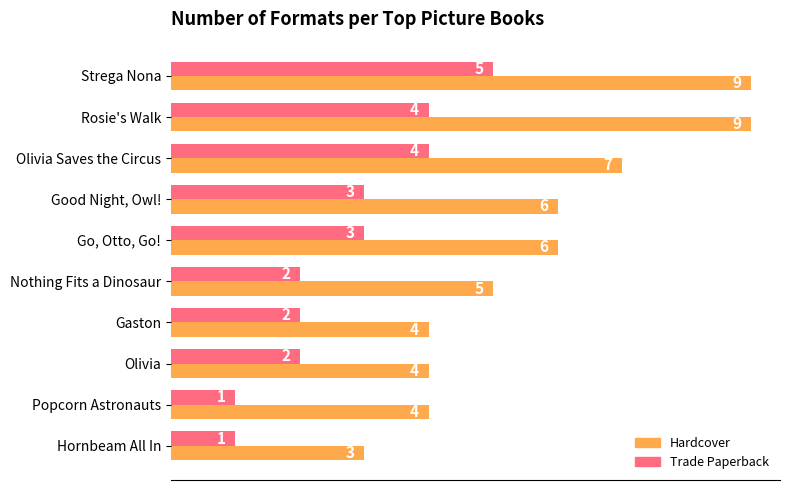

How many values in the Hardcover series are below 6?

5